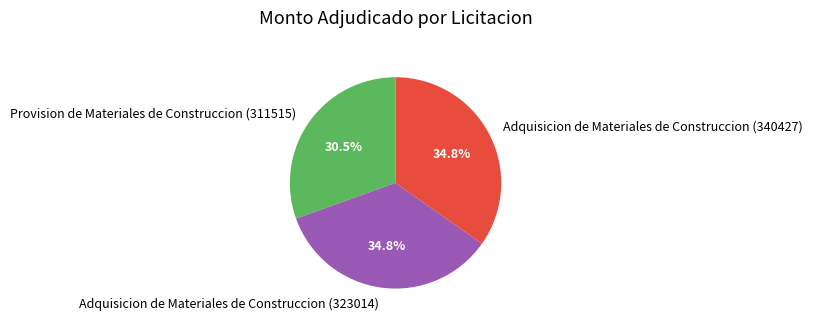

How many segments does this pie chart have?

3